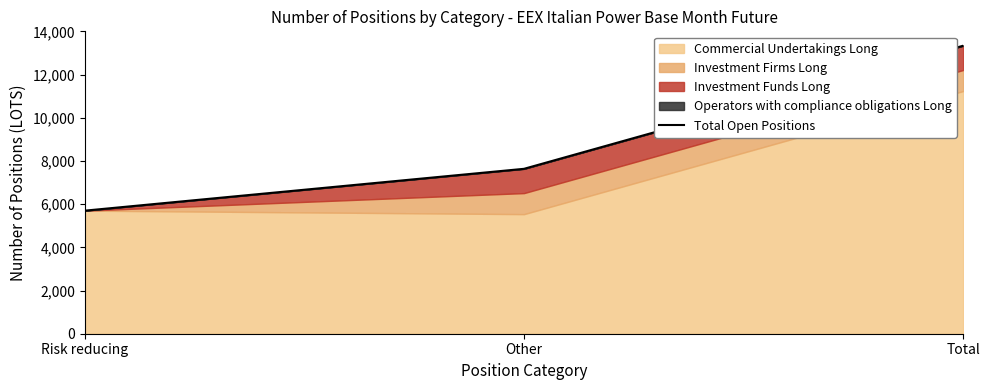

Reading left to right, transcribe all the data shown in this chart.

5700	7637	13337